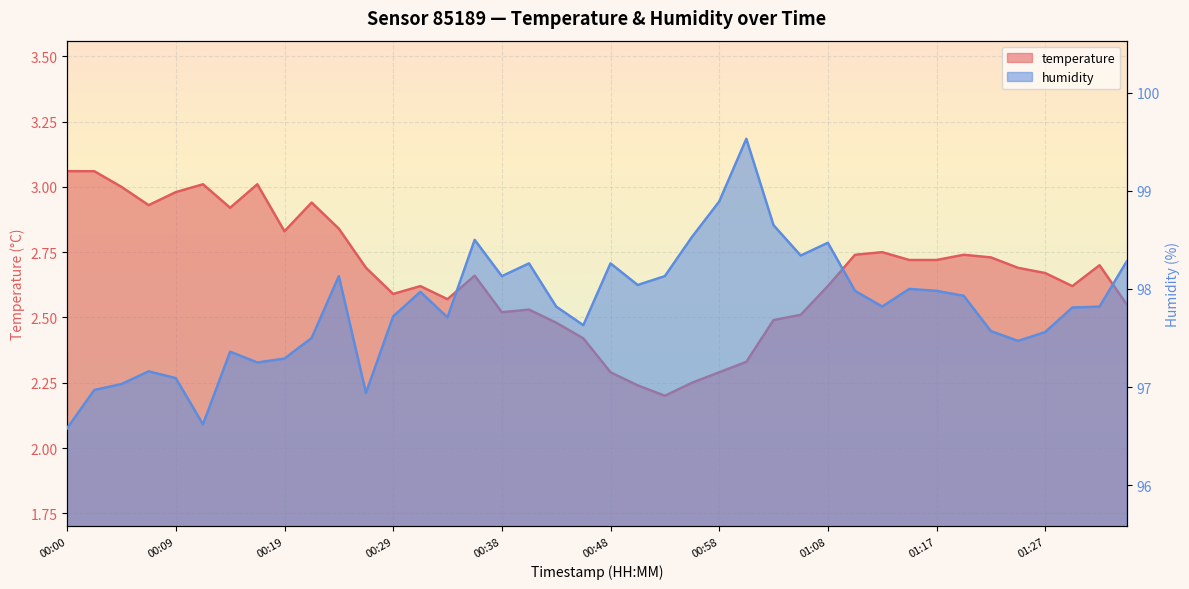

What are all the series names shown in the legend?

temperature, humidity